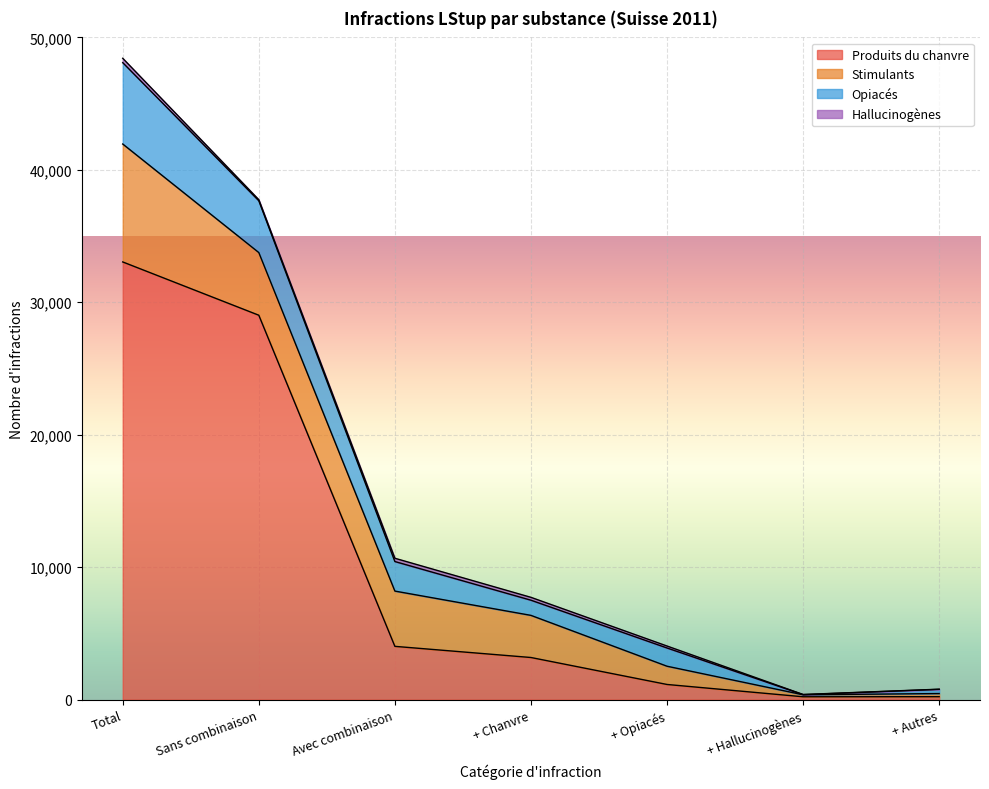

Does the chart display data point markers on the line(s)?

No